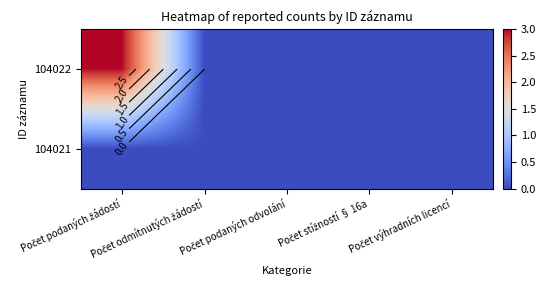

Which category has the highest value in the 104022 series?

Počet podaných žádostí